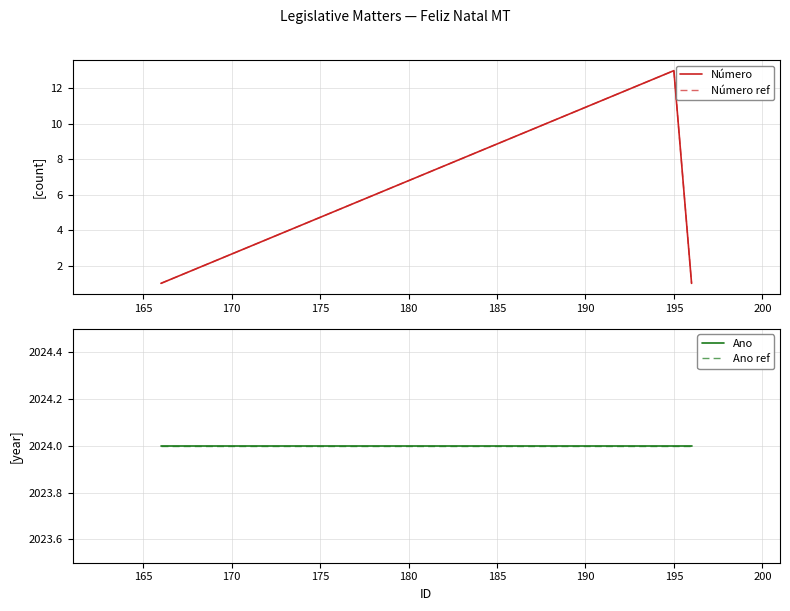

What is the sum of all Número ref values?

15